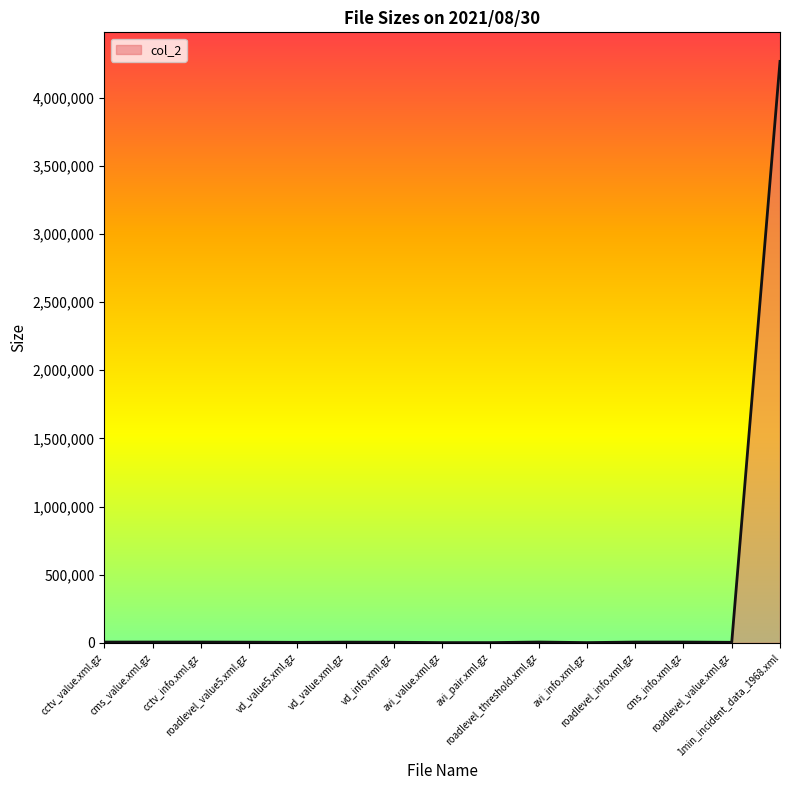

What is the difference between the maximum and minimum values?

4264050